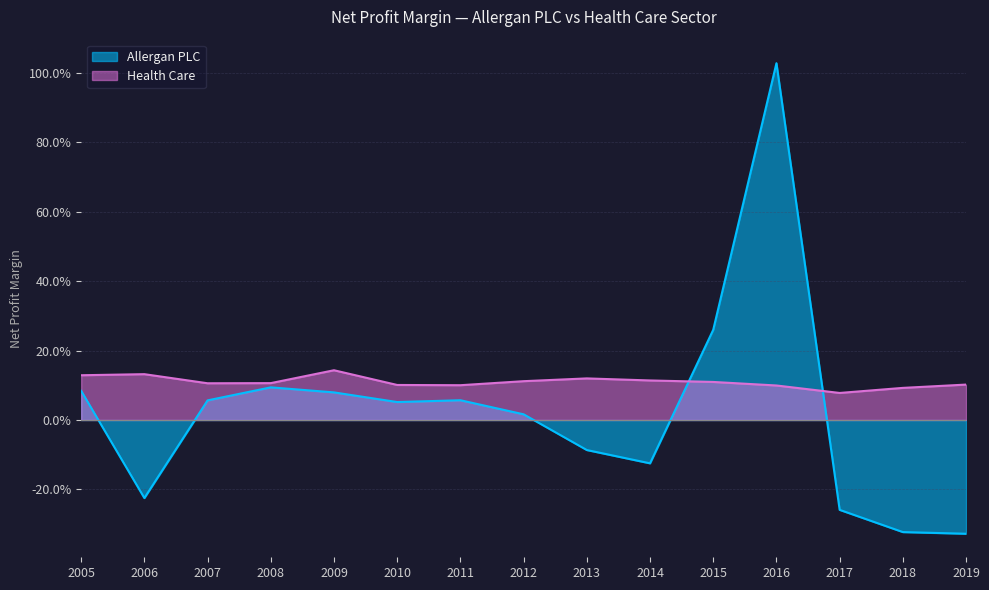

List the series in order of their peak value, highest first.

Allergan PLC, Health Care